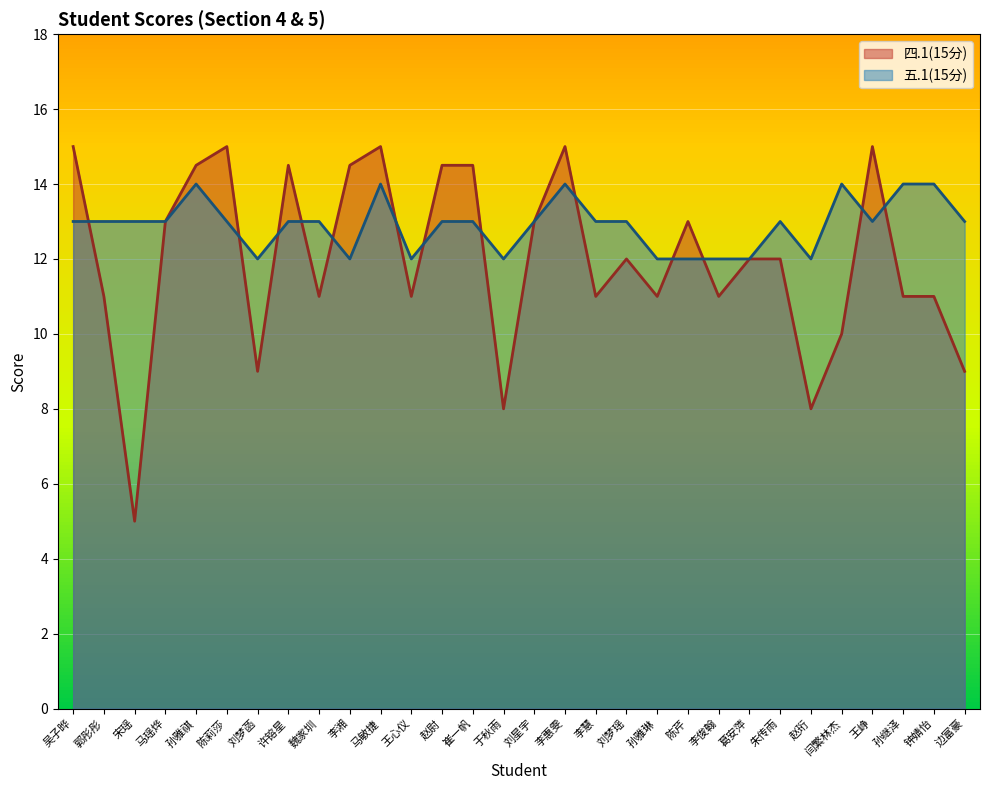

List the series in order of their peak value, lowest first.

五.1(15分), 四.1(15分)